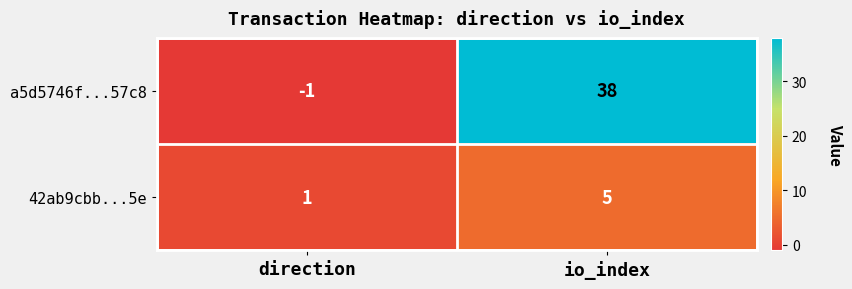

Which series has the largest total across all categories?

a5d5746f...57c8